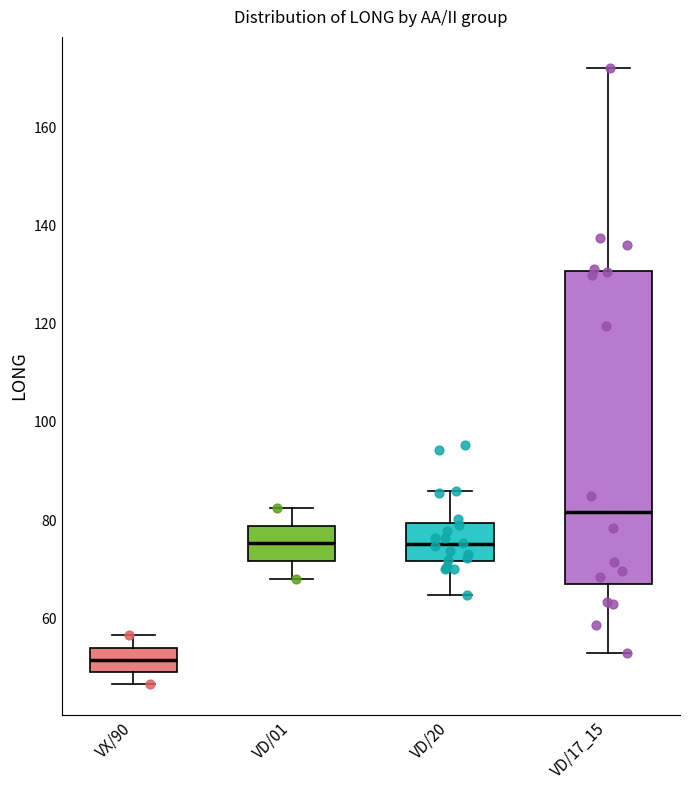

Reading left to right, read every box against the y-axis: the position of its median line, the range the box covers, and the ends of its whiskers. The values are not printed on the chart, so give them approximately, as read against the axis.

VX/90: median 52, box 50 to 54, whiskers 46 to 56
VD/01: median 76, box 72 to 78, whiskers 68 to 82
VD/20: median 76, box 72 to 80, whiskers 64 to 86
VD/17_15: median 82, box 68 to 130, whiskers 54 to 172